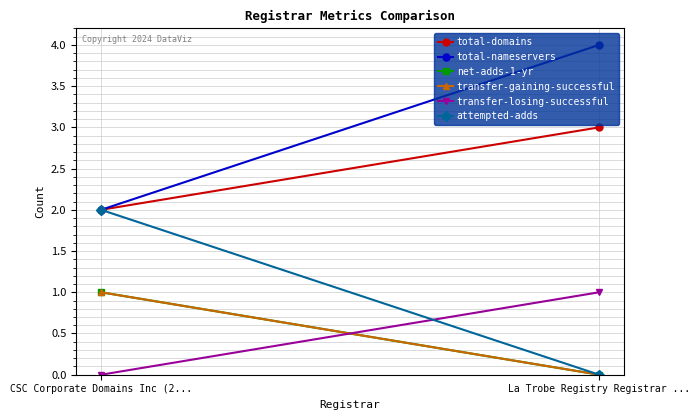

Which series has the widest spread of values?

total-nameservers